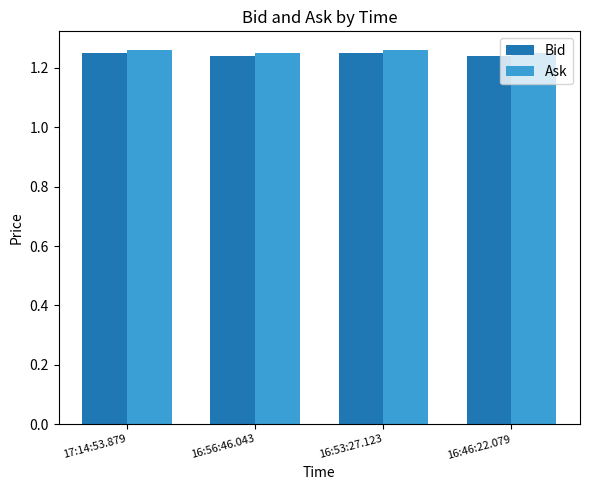

Count the Bid values in the range 1 to 2.

4